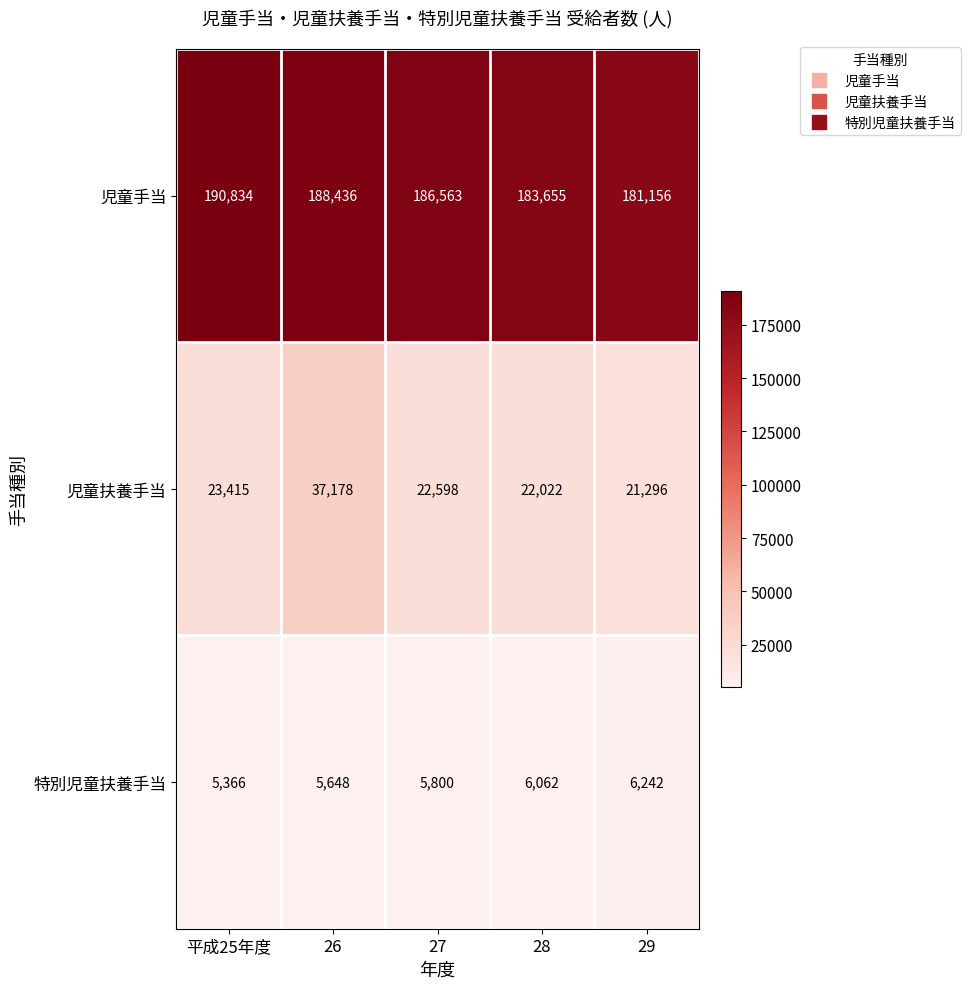

Reading right to left, extract all data points from this chart.

児童手当: 29=181156	28=183655	27=186563	26=188436	平成25年度=190834
児童扶養手当: 29=21296	28=22022	27=22598	26=37178	平成25年度=23415
特別児童扶養手当: 29=6242	28=6062	27=5800	26=5648	平成25年度=5366